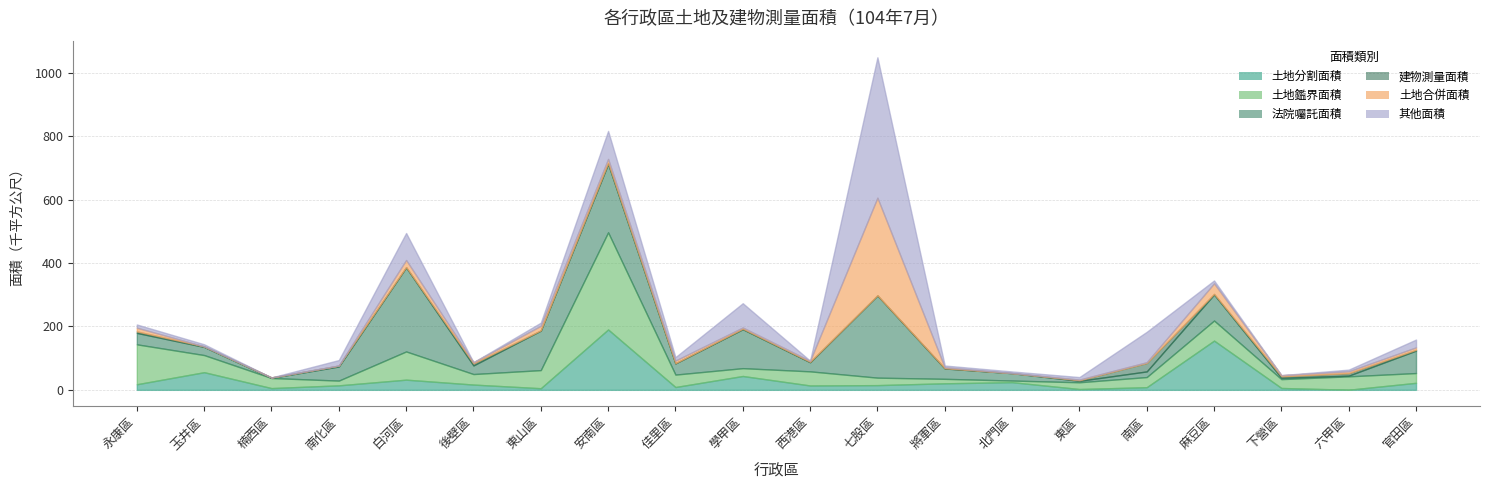

What is the spread (max minus min) of values at 白河區?

264452.3